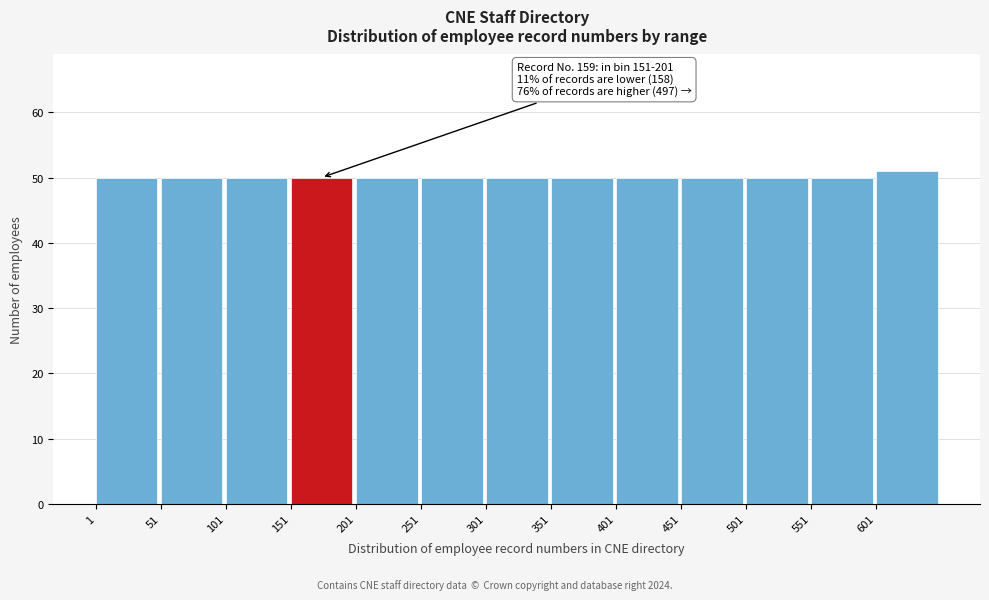

Which range on the x-axis has the tallest bar?

601 to 651